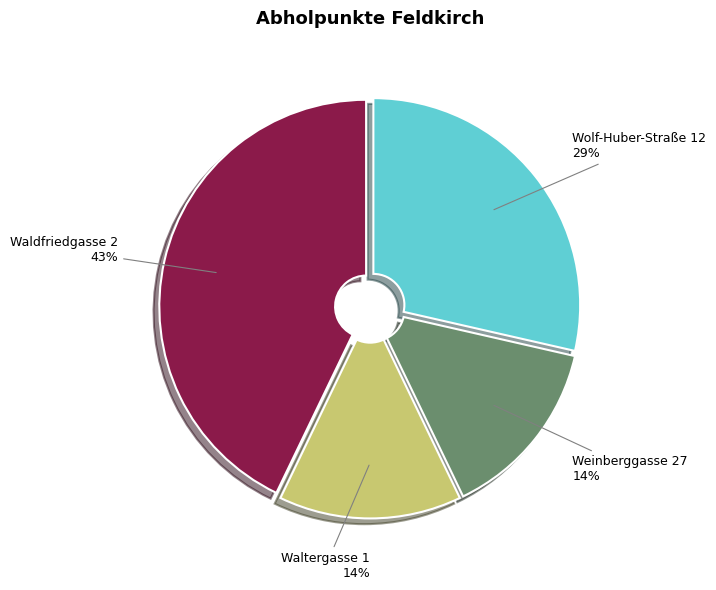

Is there any slice that represents more than half of the pie?

No